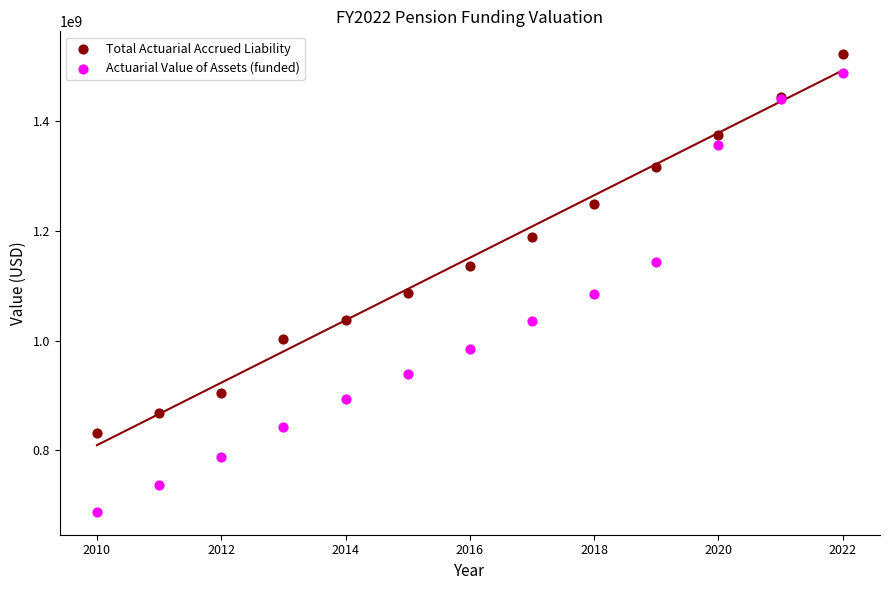

Which series has the widest spread of Y values?

Actuarial Value of Assets (funded)